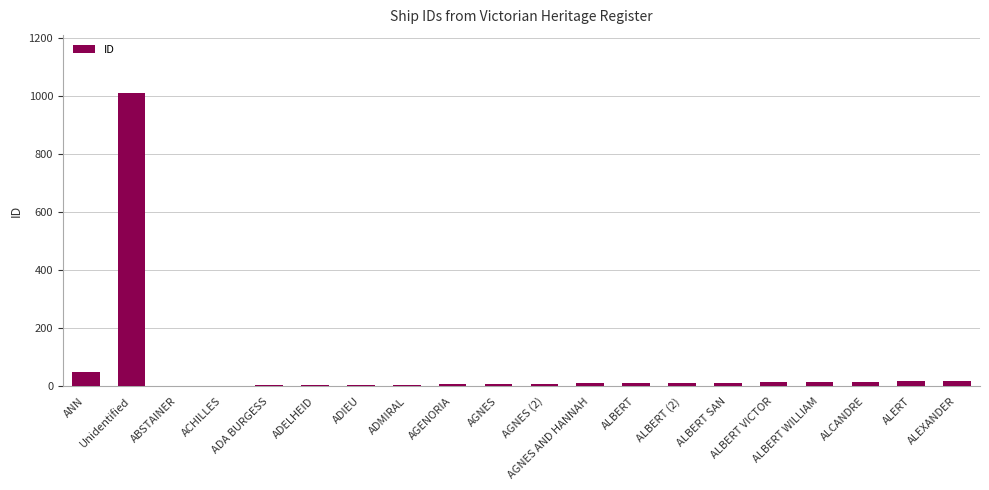

What is the greatest value displayed?

1009